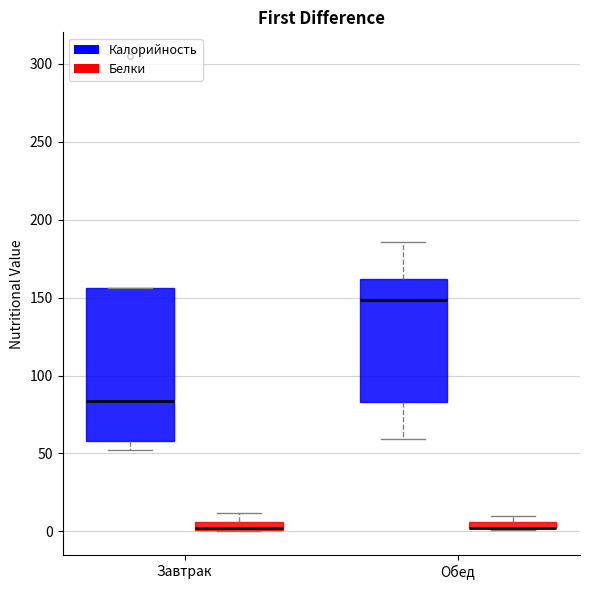

Comparing the boxes themselves (not the whiskers), which one is the tallest?

Завтрак (Калорийность)